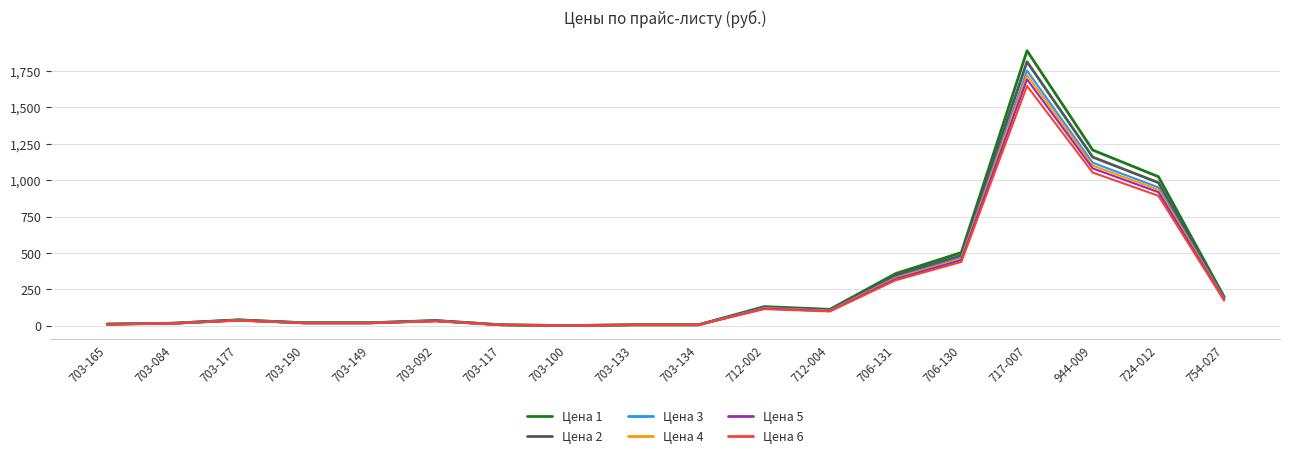

What are all the series names shown in the legend?

Цена 1, Цена 2, Цена 3, Цена 4, Цена 5, Цена 6